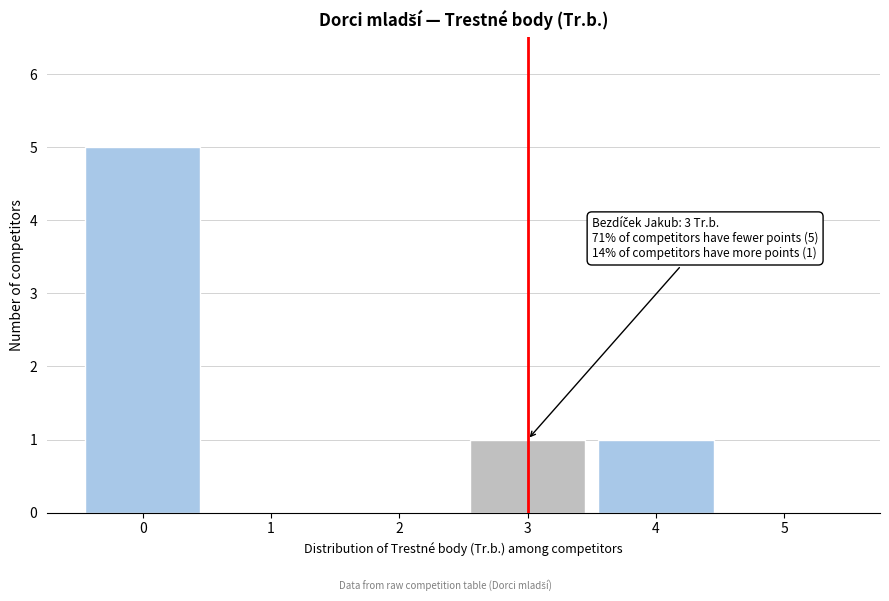

Reading left to right, transcribe all the data shown in this chart.

0=5	1=0	2=0	3=1	4=1	5=0